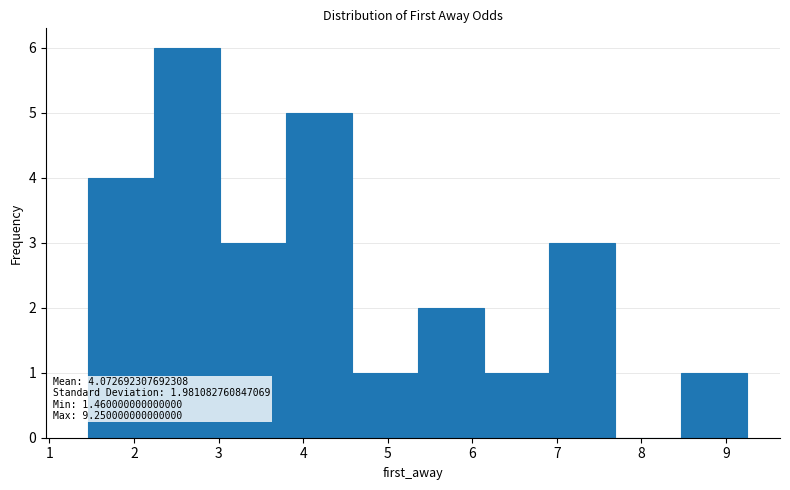

Which range on the x-axis has the tallest bar?

2.2 to 3.0